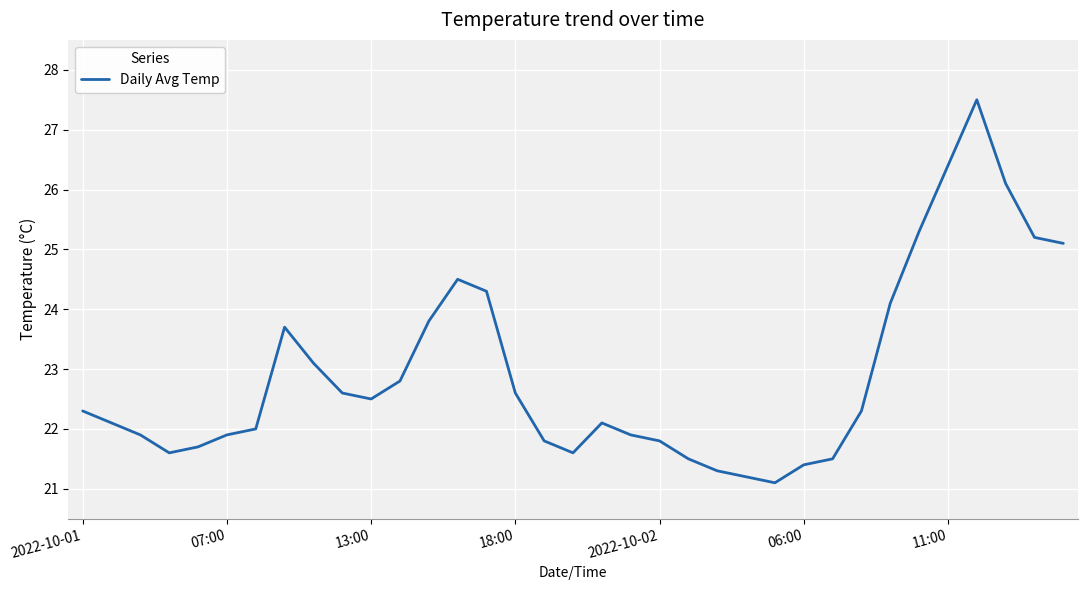

What is the greatest value displayed?

27.5